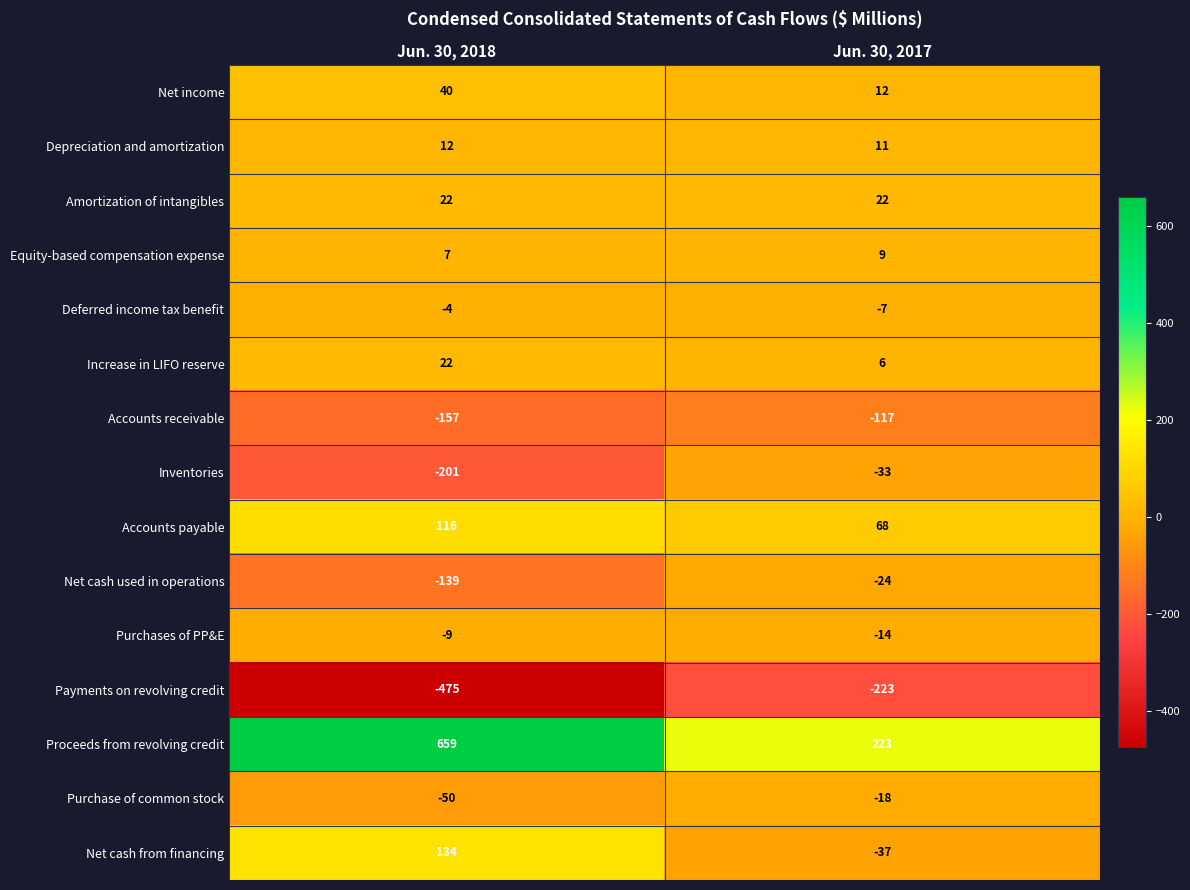

What is the smallest value displayed?

-475